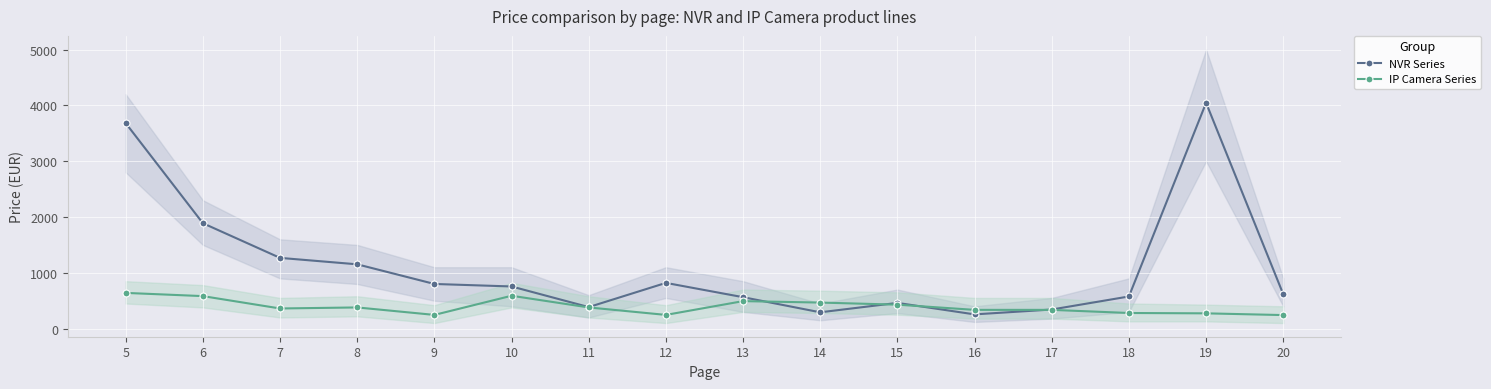

Which series has the largest range (max minus min)?

NVR Series